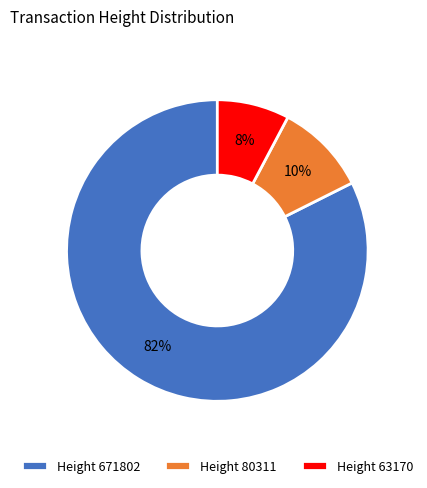

To the nearest percent, what percentage of the pie is Height 671802?

82%